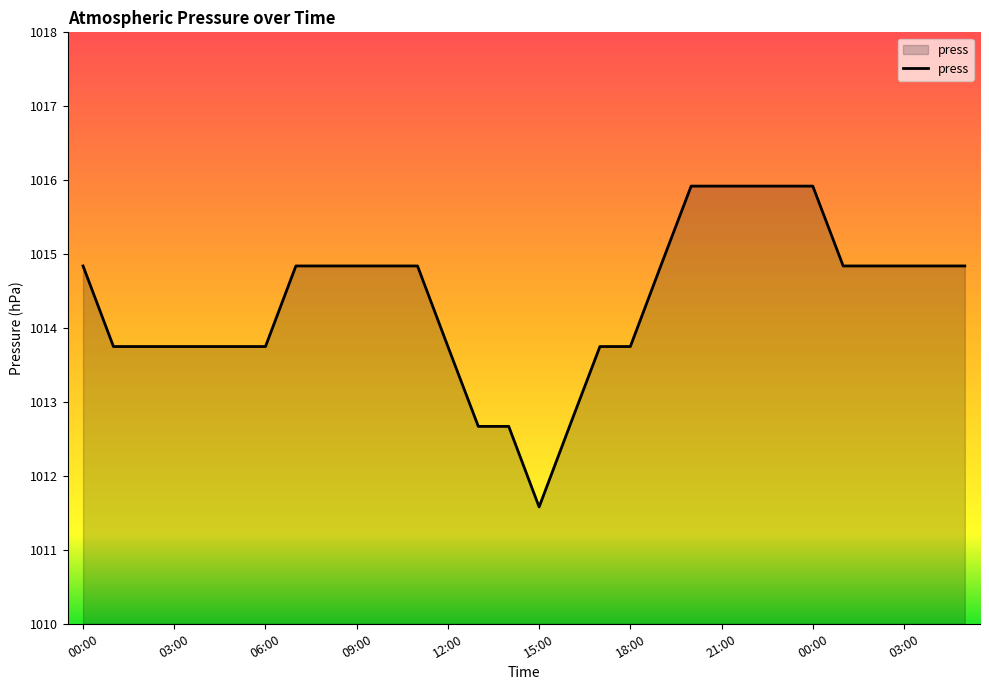

What is the greatest value displayed?

1015.9